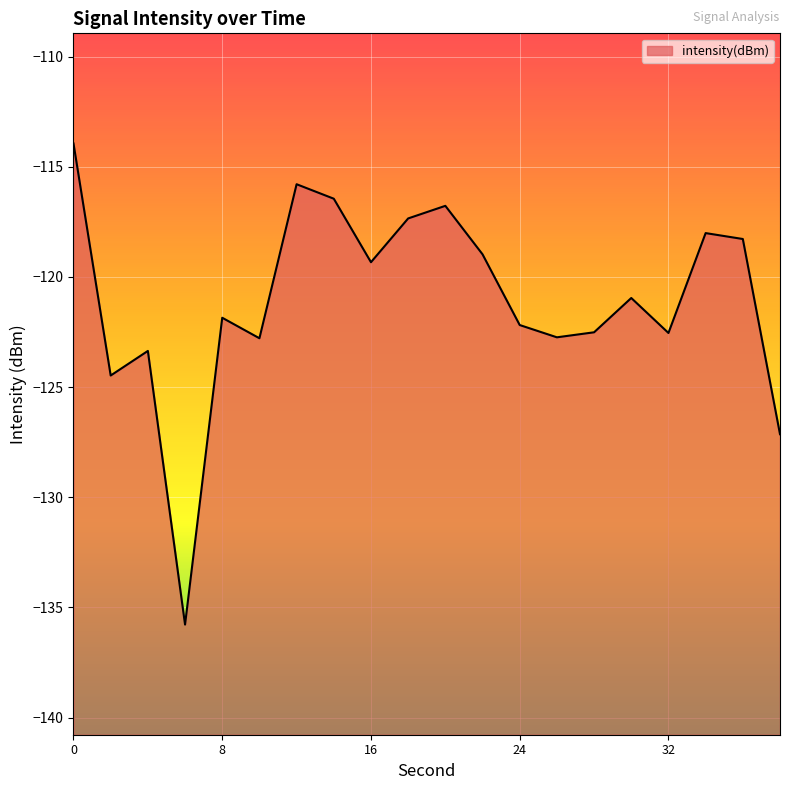

How many interior local peaks (higher than both neighbors) does the data have?

6